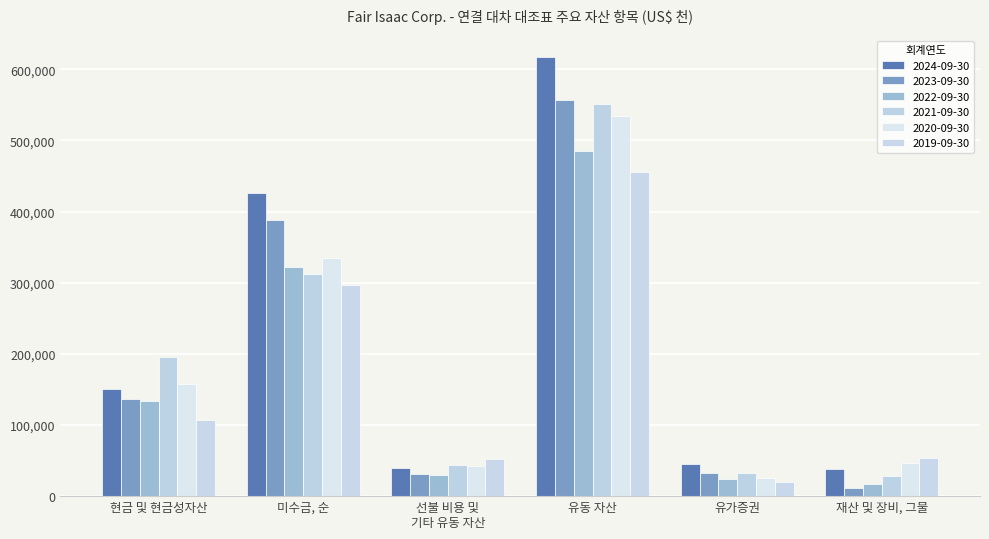

How many series are shown in this chart?

6